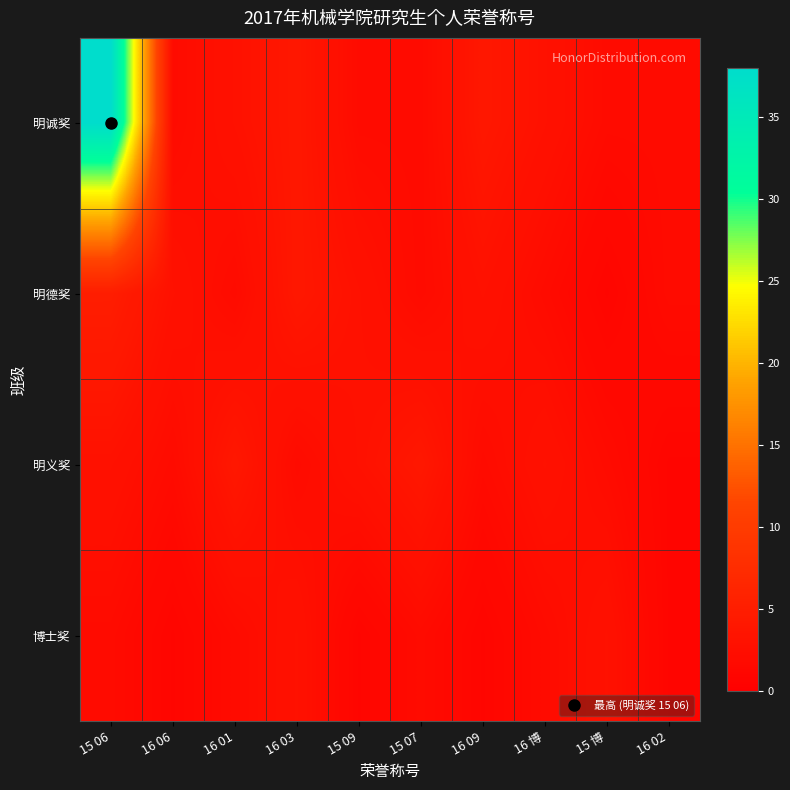

Which series has the largest range (max minus min)?

明诚奖